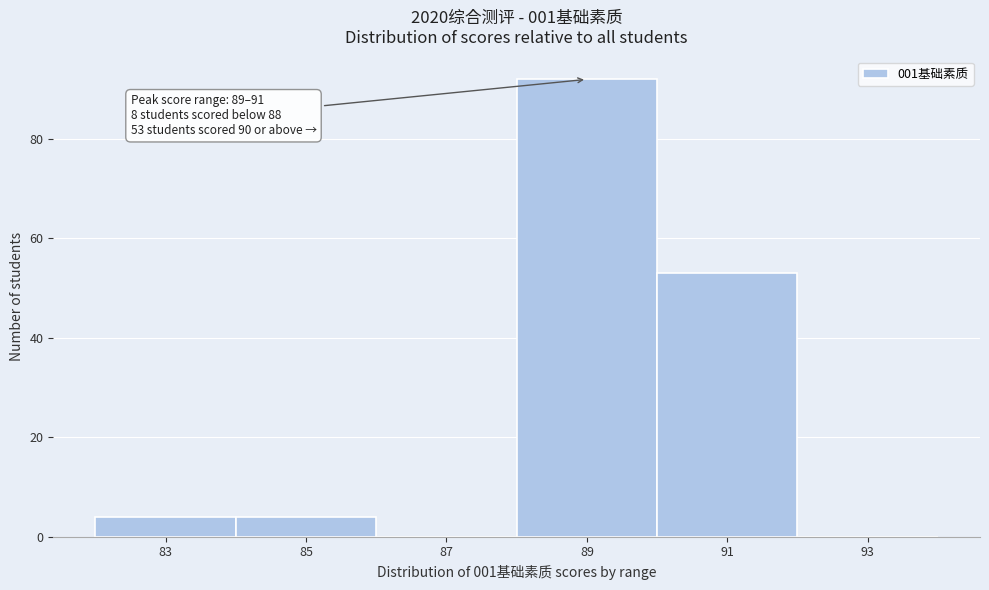

Reading right to left, list all the values displayed in this chart.

93=0	91=53	89=92	87=0	85=4	83=4